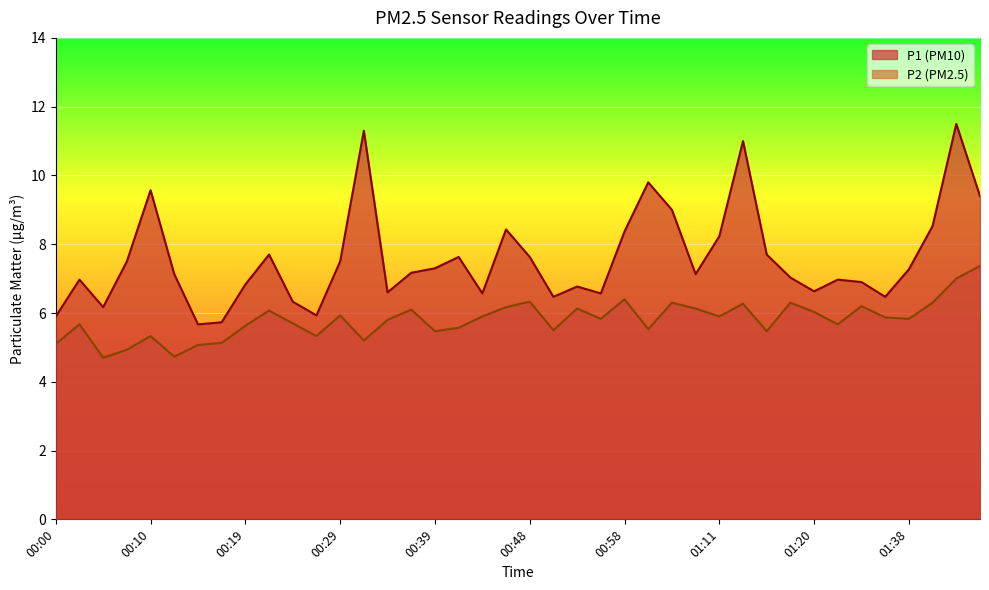

Rank the series by their average value, from lowest to highest.

P2, P1